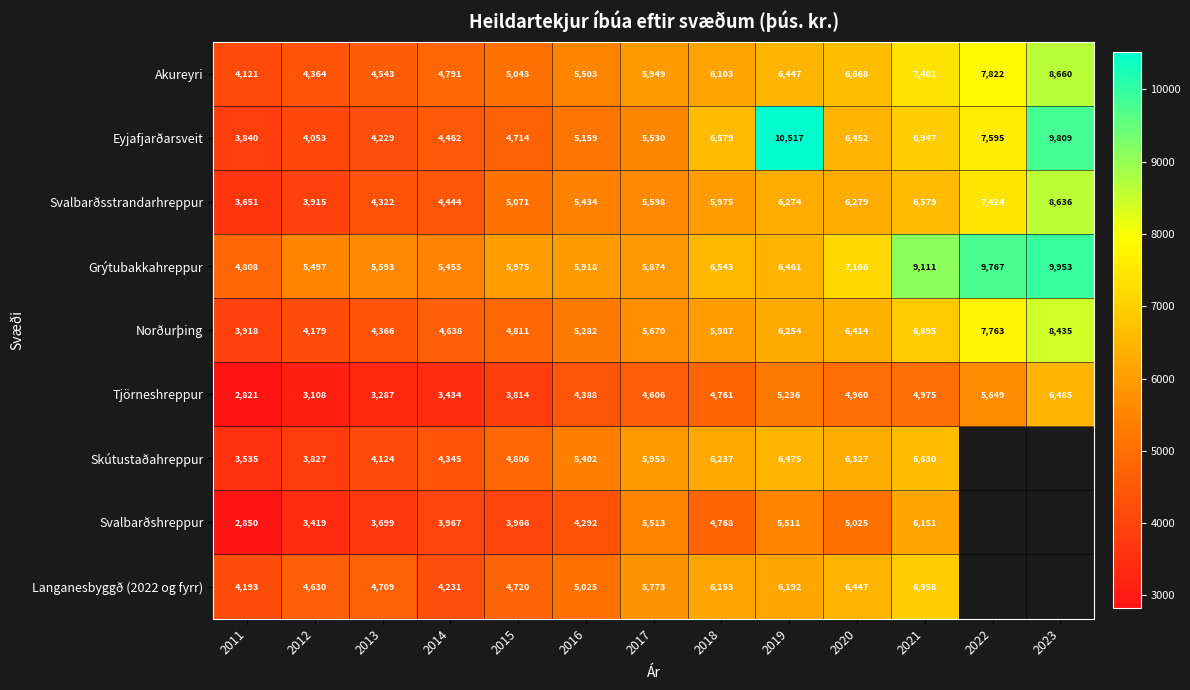

Rank the series at 2021 from lowest to highest value.

Tjörneshreppur, Svalbarðshreppur, Svalbarðsstrandarhreppur, Skútustaðahreppur, Norðurþing, Eyjafjarðarsveit, Langanesbyggð (2022 og fyrr), Akureyri, Grýtubakkahreppur